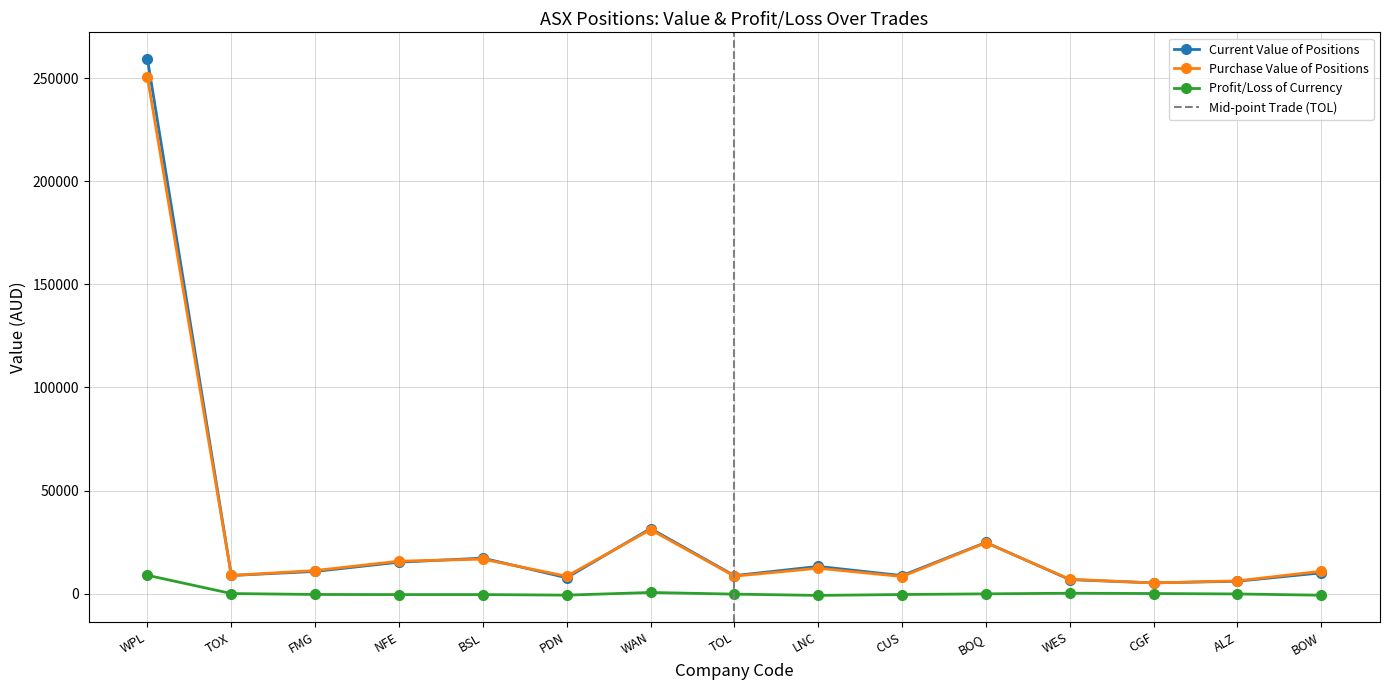

Does the chart have visible grid lines?

Yes